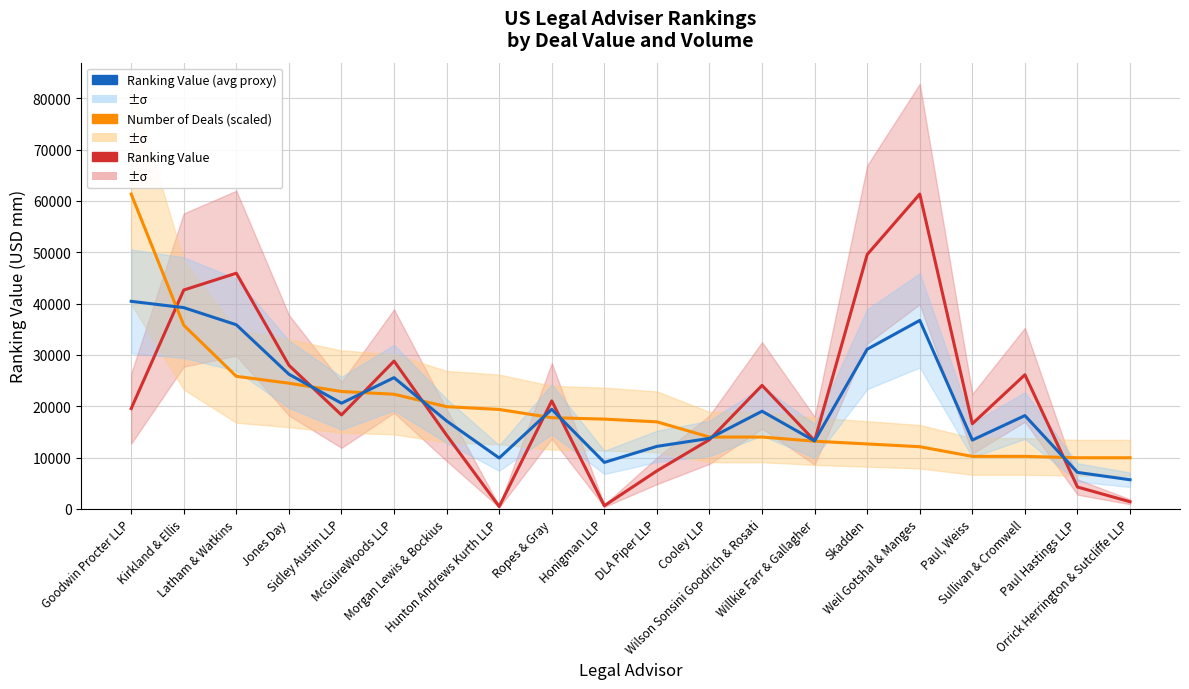

What is the difference between the Average (Ranking Value & Deals) values at DLA Piper LLP and Paul Hastings LLP?

5071.7